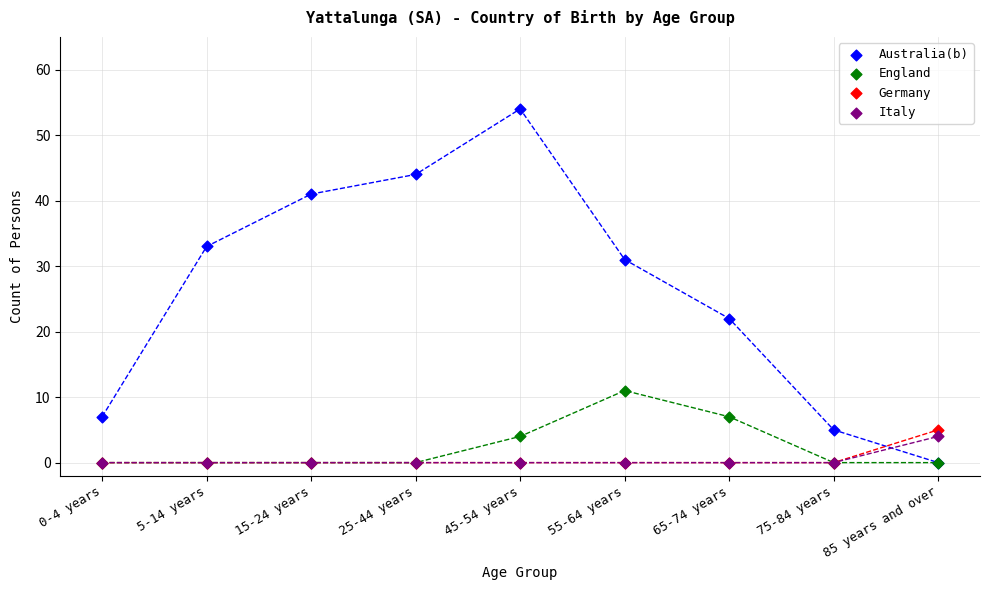

Across all series, what Y value is closest to 27?

31